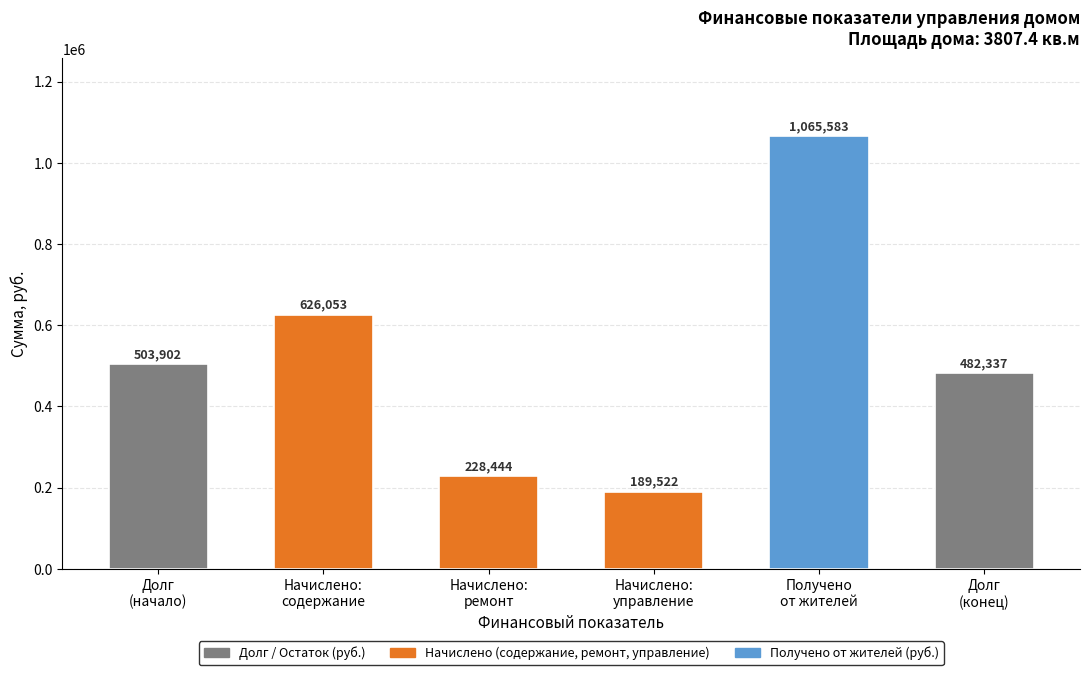

What is the average value?

515973.5